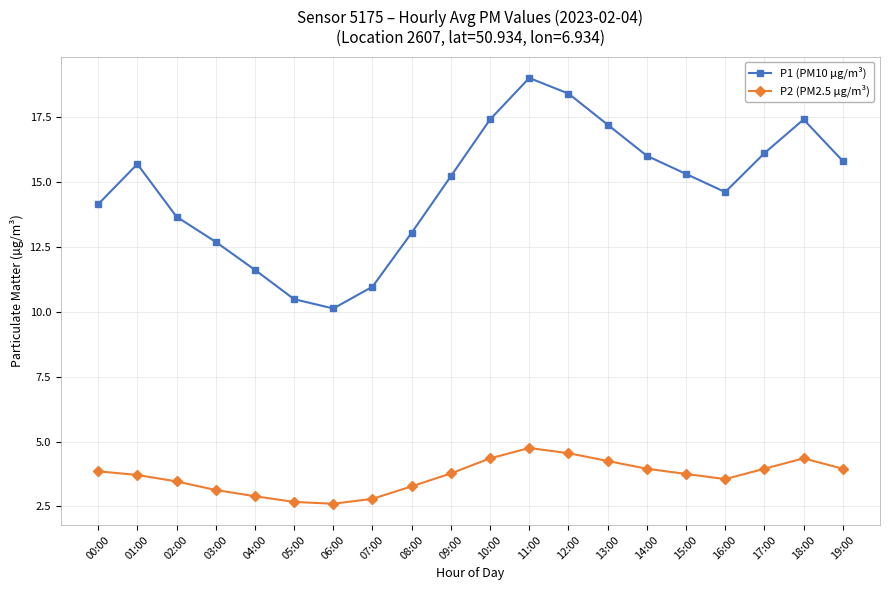

At which category is the sum across all series the highest?

11:00